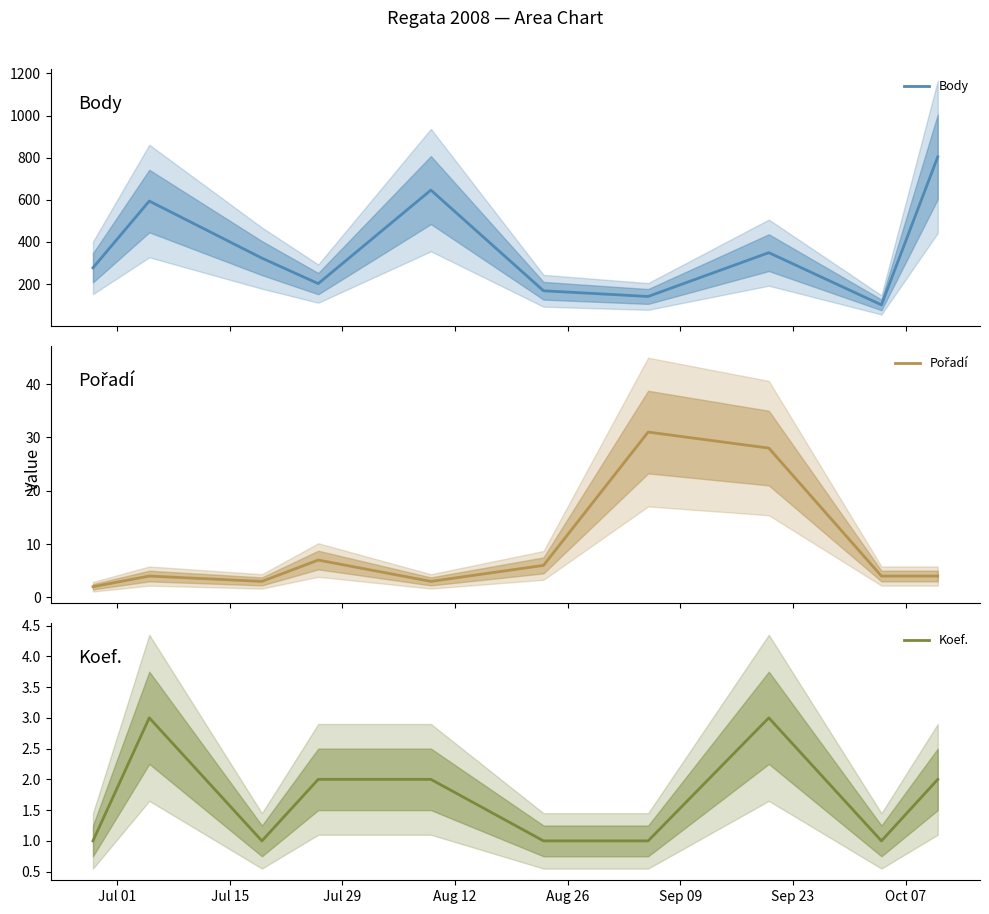

What is the highest value of the Body series?

804